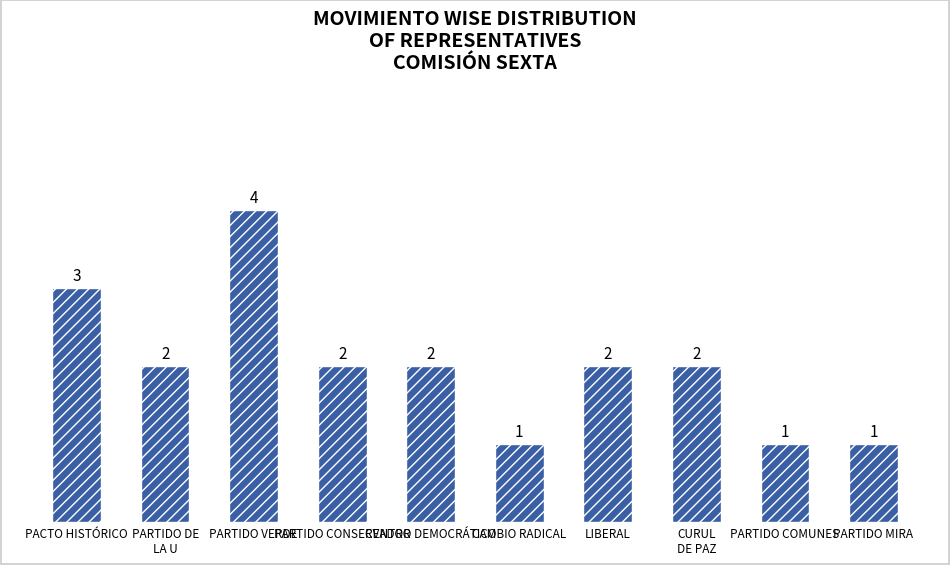

Is it true that the value at PARTIDO DE
LA U is 2?

True